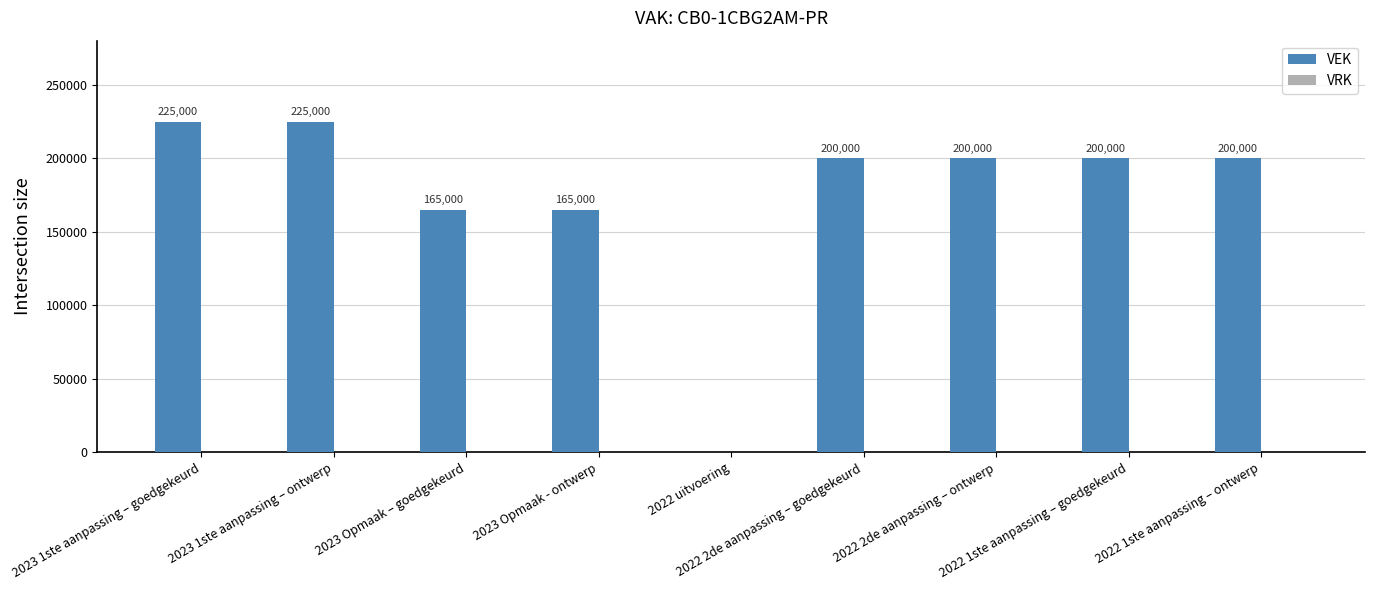

What is the sum of all values?

1580000